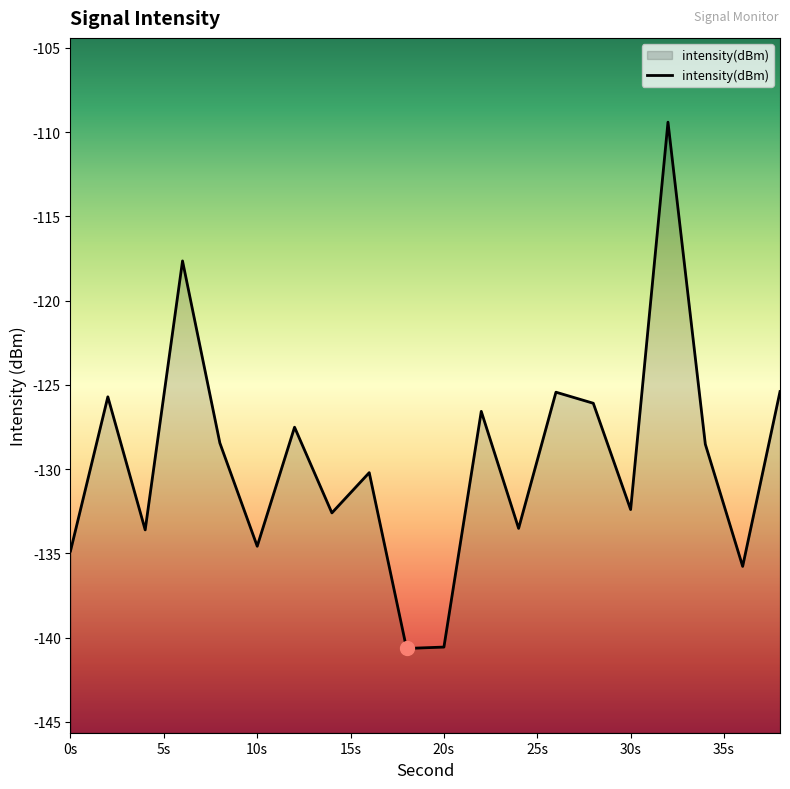

What is the value of the 15th point from the left?

-126.1